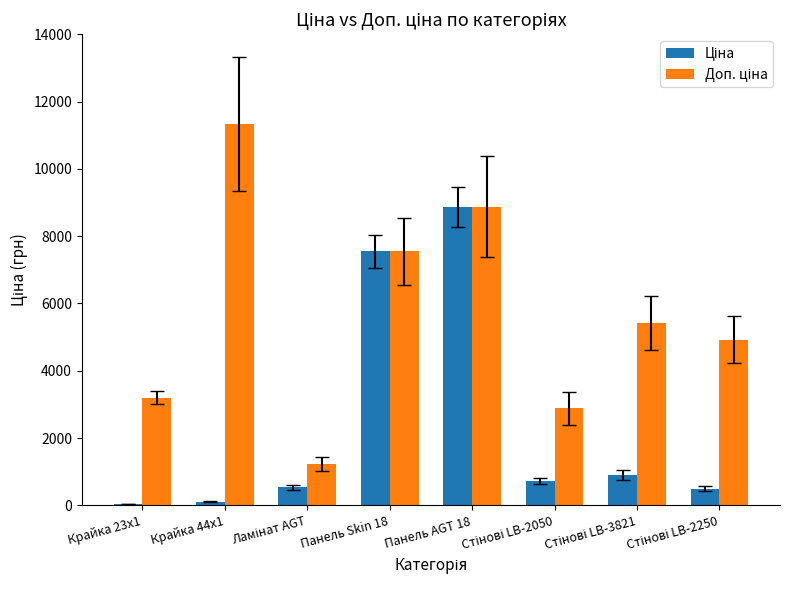

At which category is the sum across all series the highest?

Панель AGT 18